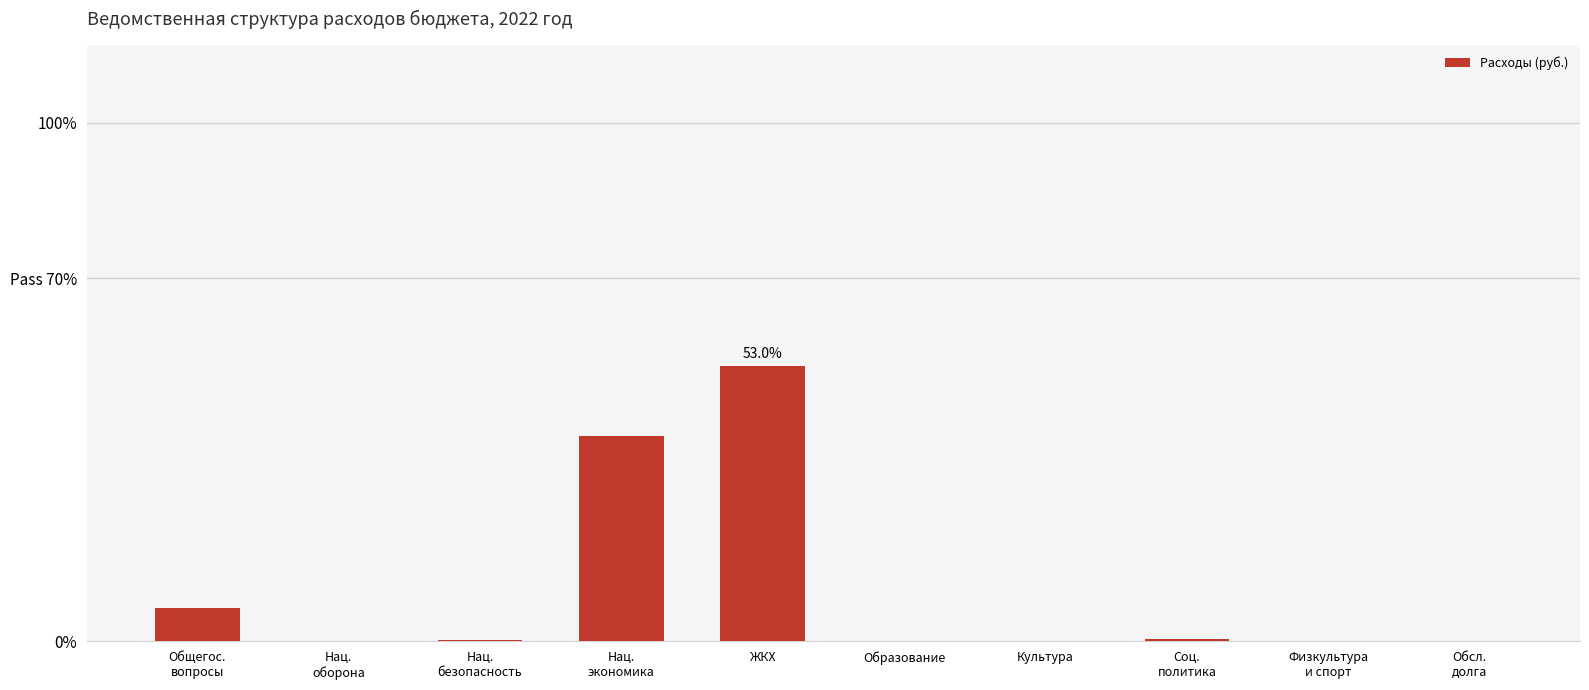

The value at Нац.
безопасность is 0.2. True or false?

True